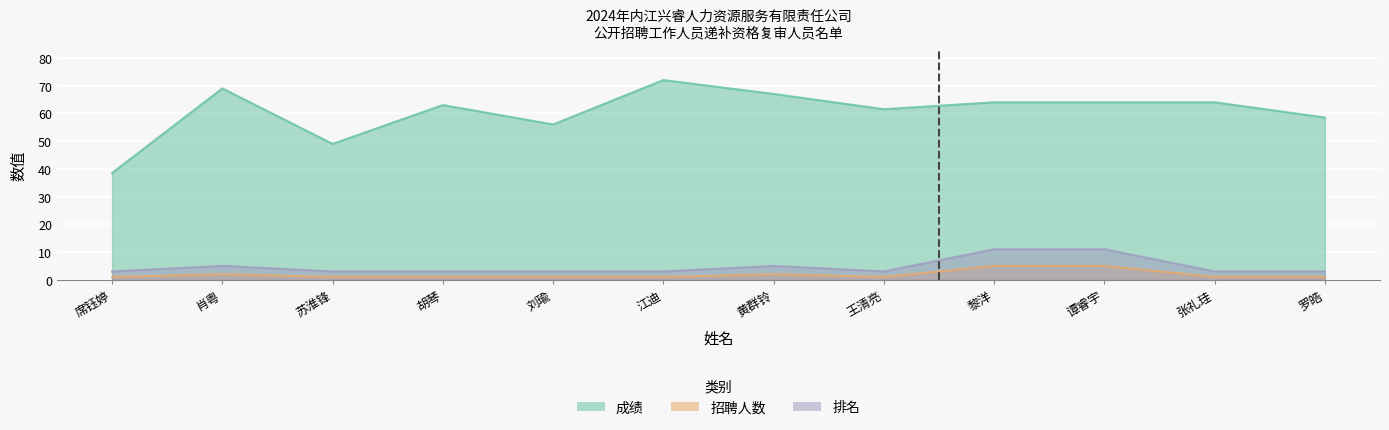

Rank the series at 刘瑜 from lowest to highest value.

招聘人数, 排名, 成绩